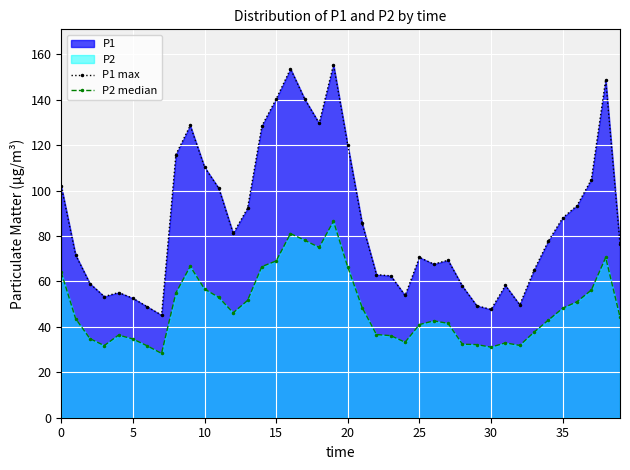

The value of P1 max at 15 is 87.9. True or false?

False